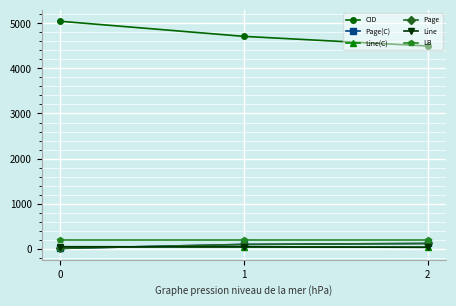

List the series in order of their peak value, lowest first.

Line(C), Line, Page(C), Page, LB, CID